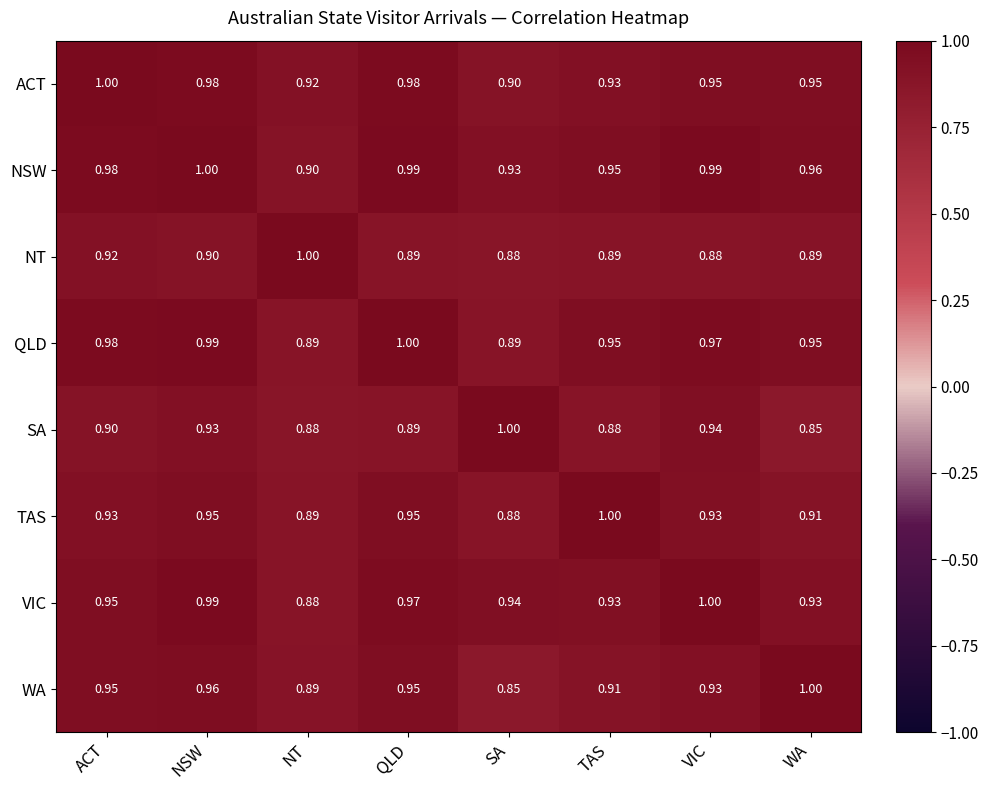

At which label does SA reach its peak?

SA